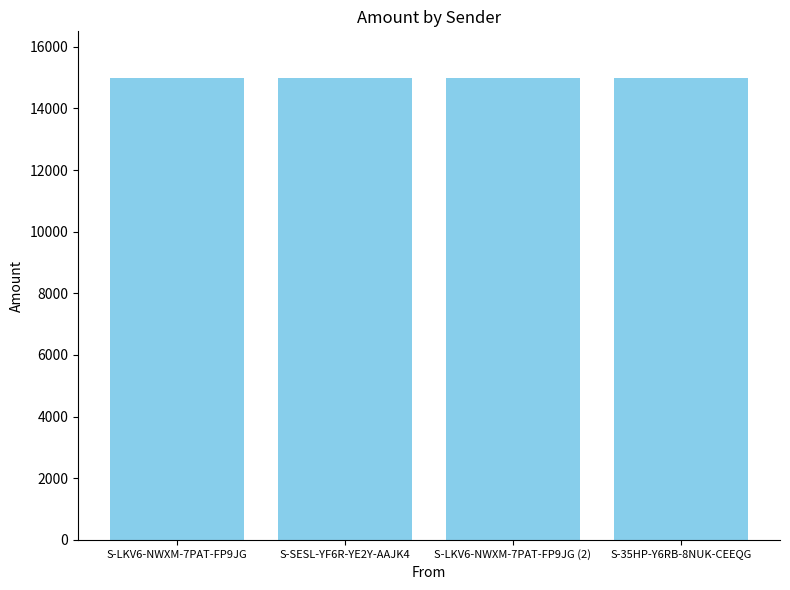

What is the change in value from S-LKV6-NWXM-7PAT-FP9JG (2) to S-35HP-Y6RB-8NUK-CEEQG?

+1